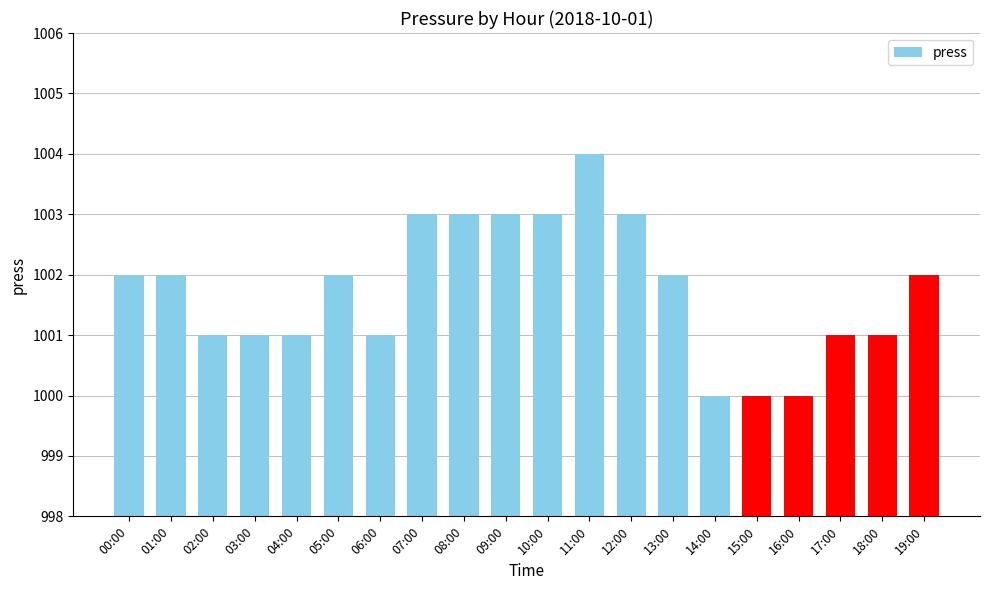

What is the greatest value displayed?

1004